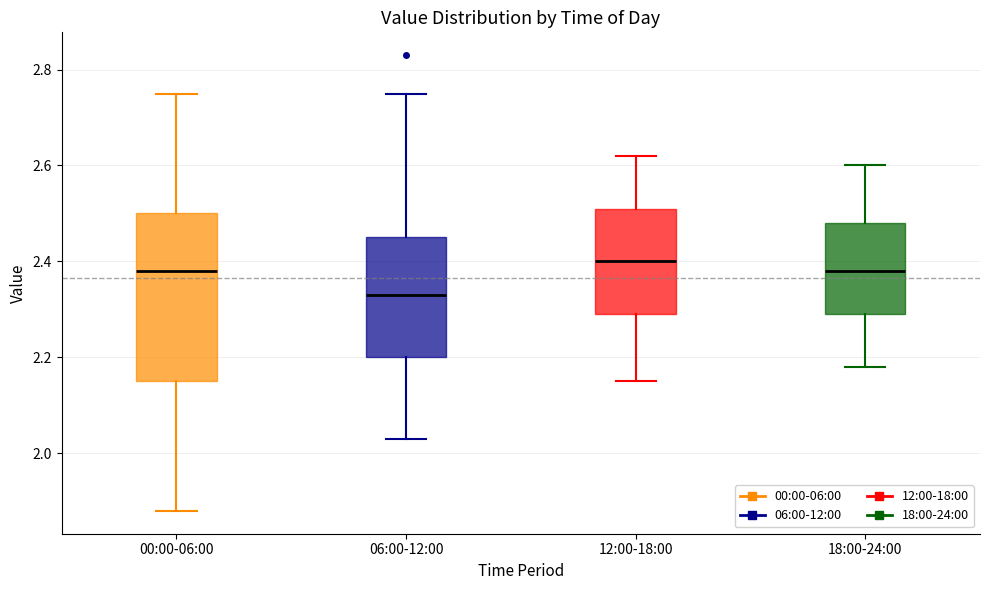

Reading left to right, read every box against the y-axis: the position of its median line, the range the box covers, and the ends of its whiskers. The values are not printed on the chart, so give them approximately, as read against the axis.

00:00-06:00: median 2.38, box 2.16 to 2.50, whiskers 1.88 to 2.76
06:00-12:00: median 2.34, box 2.20 to 2.46, whiskers 2.04 to 2.76
12:00-18:00: median 2.40, box 2.30 to 2.52, whiskers 2.16 to 2.62
18:00-24:00: median 2.38, box 2.30 to 2.48, whiskers 2.18 to 2.60